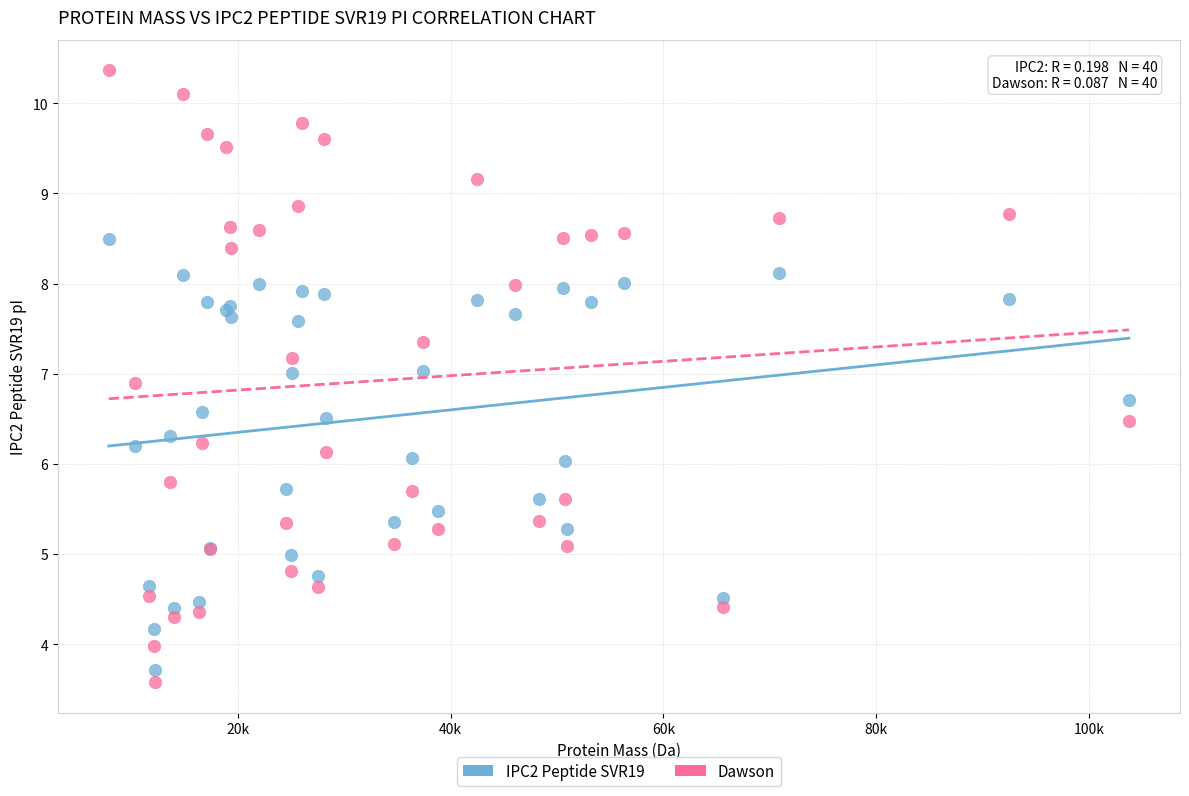

Which series has the widest spread of Y values?

Dawson